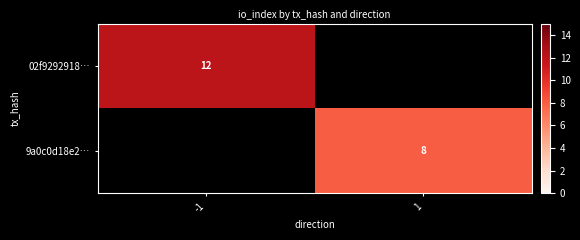

Is it true that 02f9292918… equals 12 at -1?

True